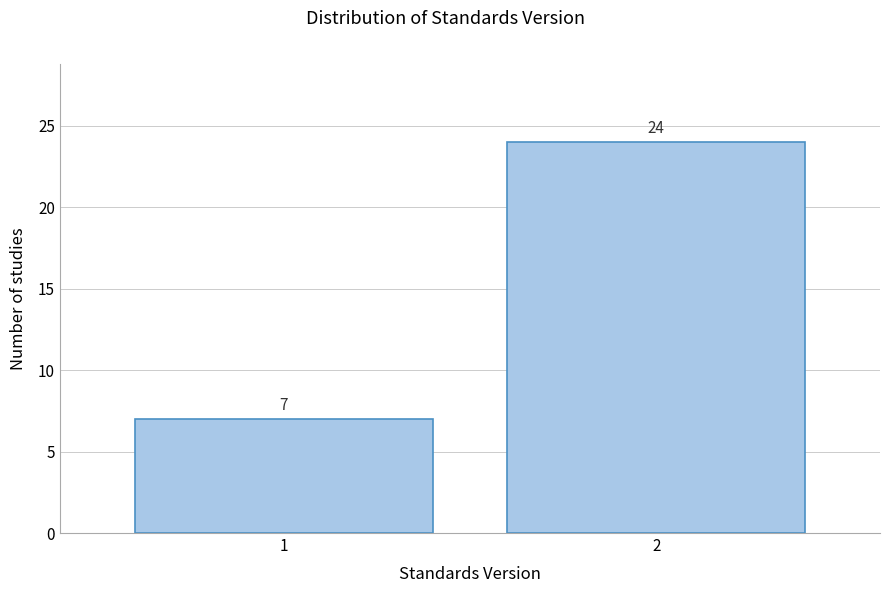

Reading left to right, extract all data points from this chart.

1=7	2=24